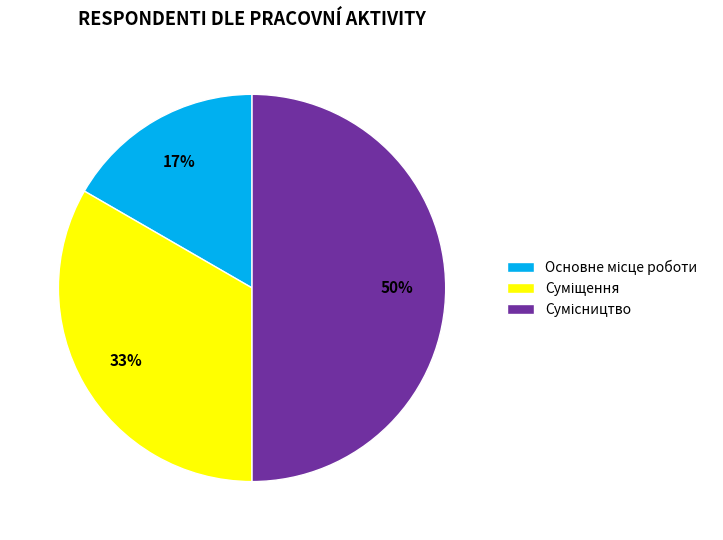

To the nearest percent, what is the average slice percentage?

33%